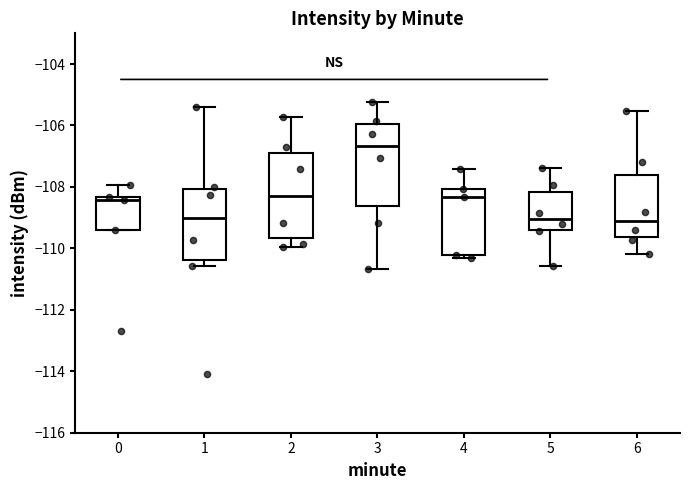

Reading left to right, transcribe this box plot: for each box, give where its median line is, the range the box spans, and where its two whiskers end, as read against the y-axis. The values are not printed on the chart, so give them approximately, as read against the axis.

0: median -108.4 (just below the box's upper edge), box -109.4 to -108.4, whiskers -109.4 to -108.0
1: median -109.0, box -110.4 to -108.0, whiskers -110.6 to -105.4
2: median -108.2, box -109.6 to -106.8, whiskers -110.0 to -105.8
3: median -106.6, box -108.6 to -106.0, whiskers -110.6 to -105.2
4: median -108.4, box -110.2 to -108.0, whiskers -110.4 to -107.4
5: median -109.0, box -109.4 to -108.2, whiskers -110.6 to -107.4
6: median -109.2, box -109.6 to -107.6, whiskers -110.2 to -105.6